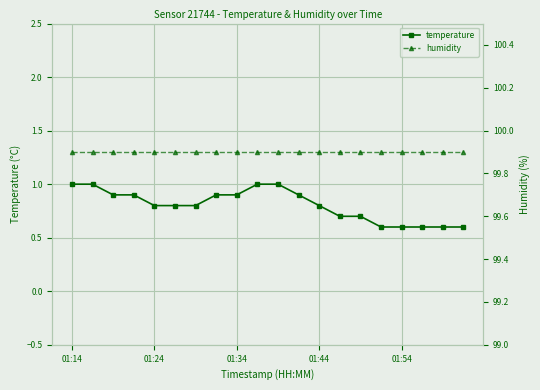

True or false: temperature has more than 0 points higher than both neighbors.

False